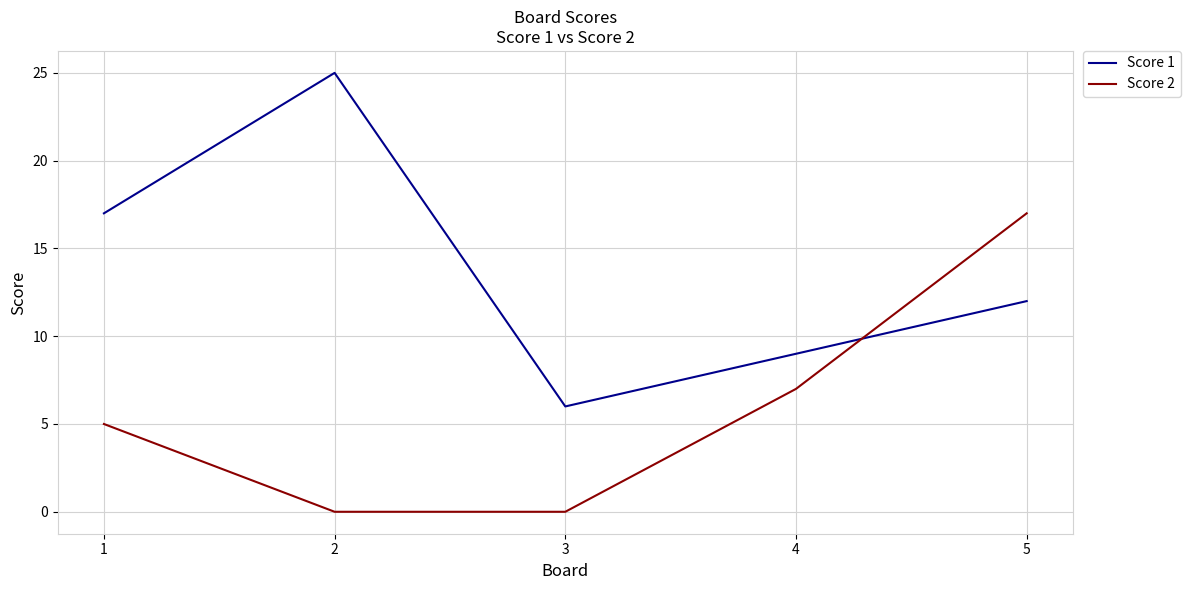

Where is Score 2 nearest to the value 8?

4